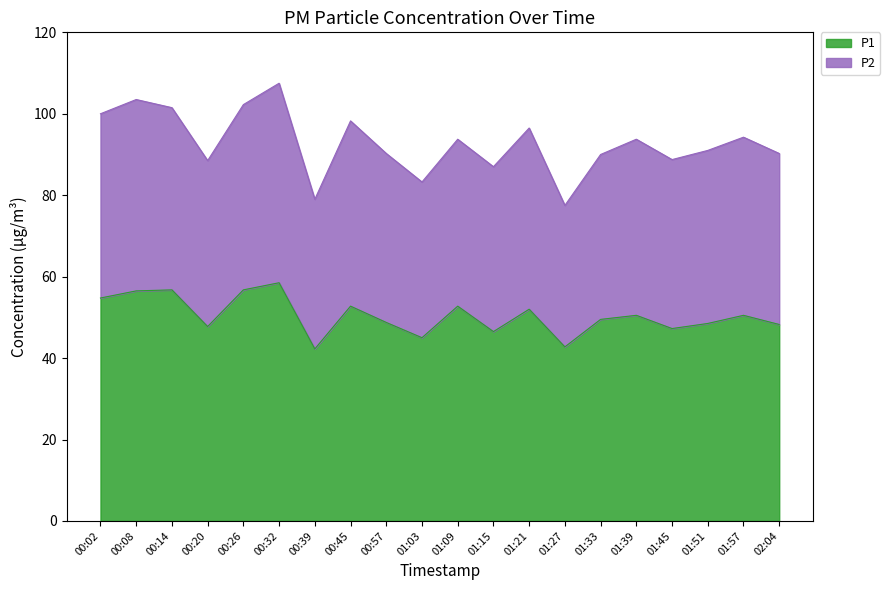

Is it true that the value at 00:02 is 54.8?

True